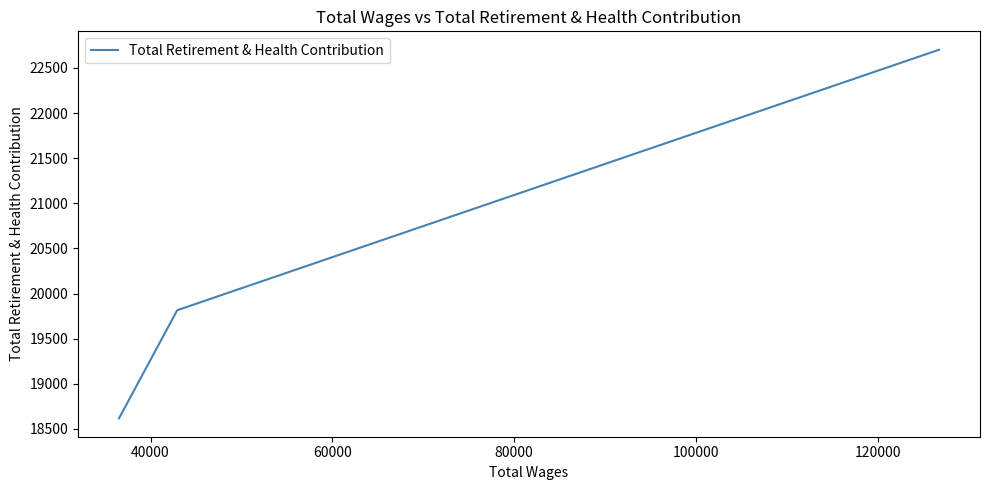

Does the chart display data point markers on the line(s)?

No